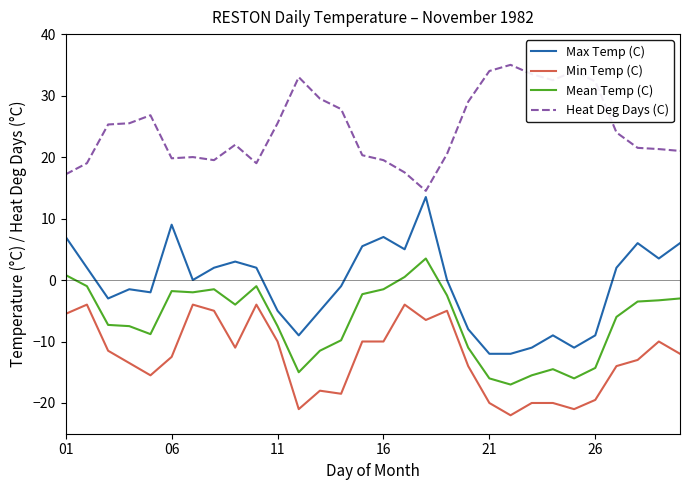

Which series has the largest total across all categories?

Heat Deg Days (C)